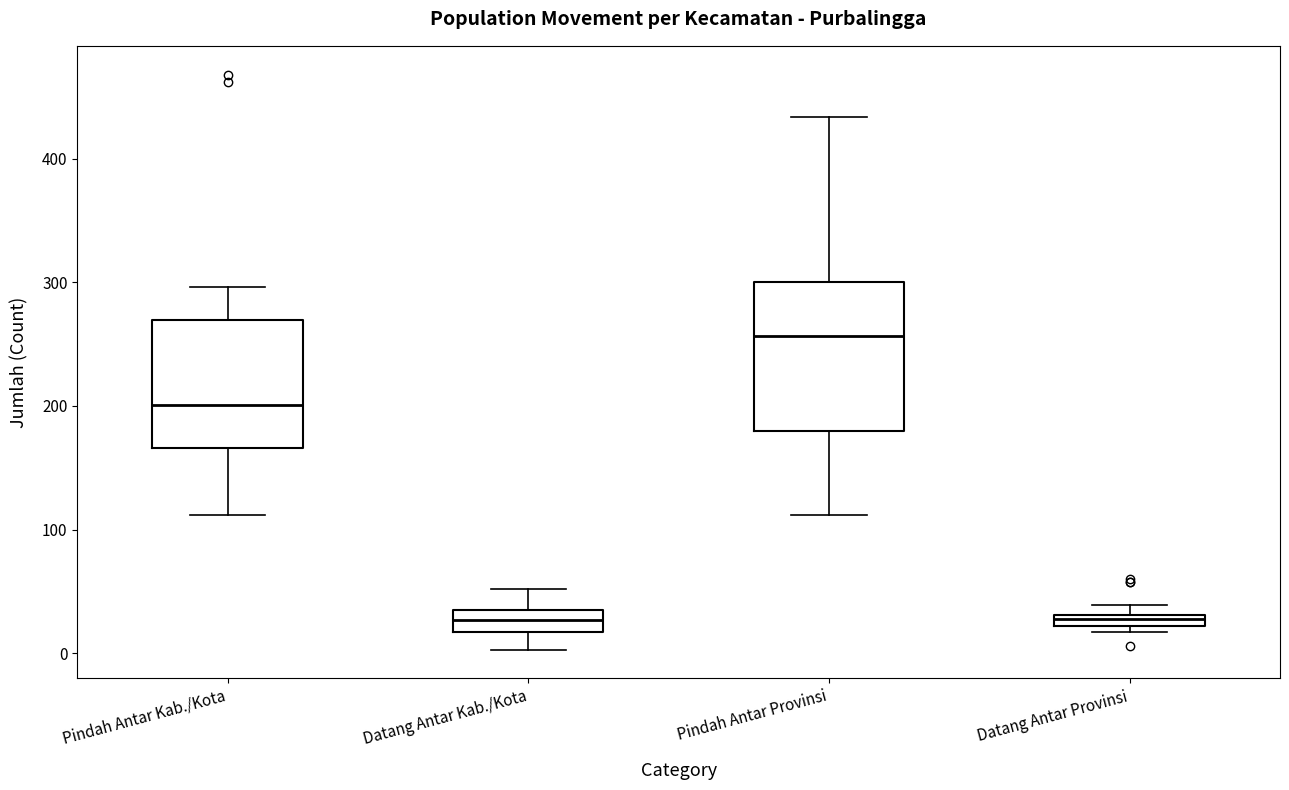

Comparing the boxes themselves (not the whiskers), which one is the tallest?

Pindah Antar Provinsi